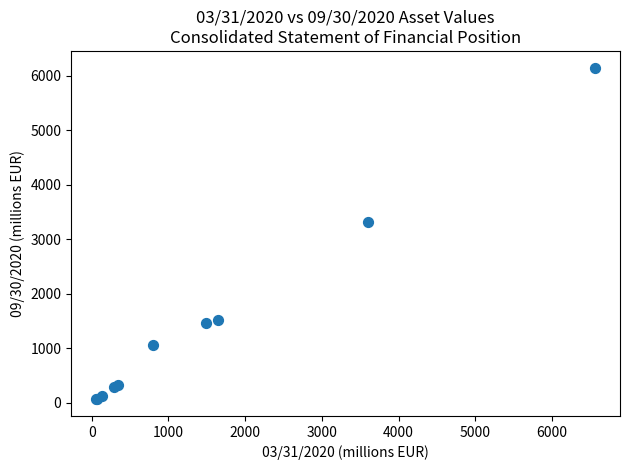

What Y value in the scatter plot is closest to 3108?

3327.5